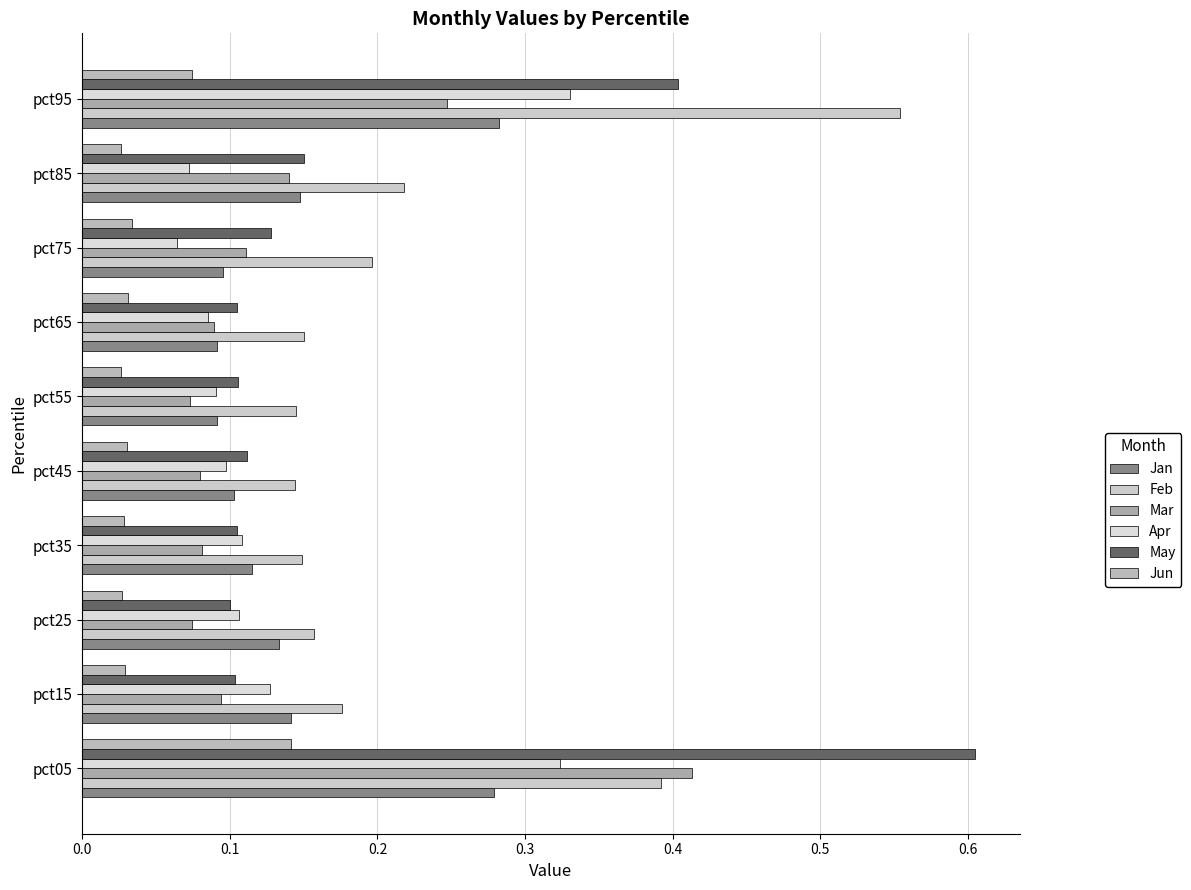

How many series are shown in this chart?

6